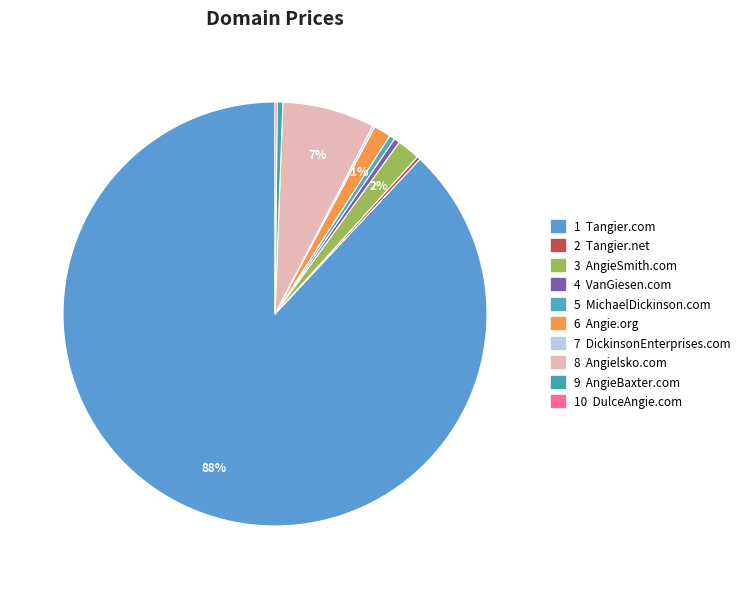

Is there any slice that represents more than half of the pie?

Yes